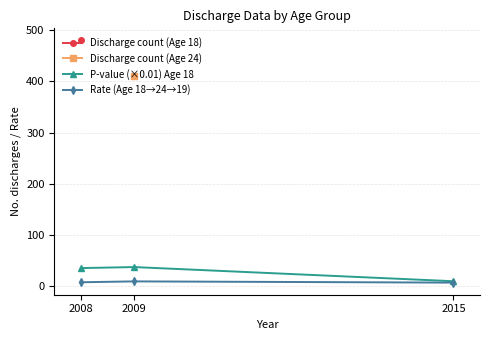

At which label is Rate (Age 18→24→19) closest to 7?

2008